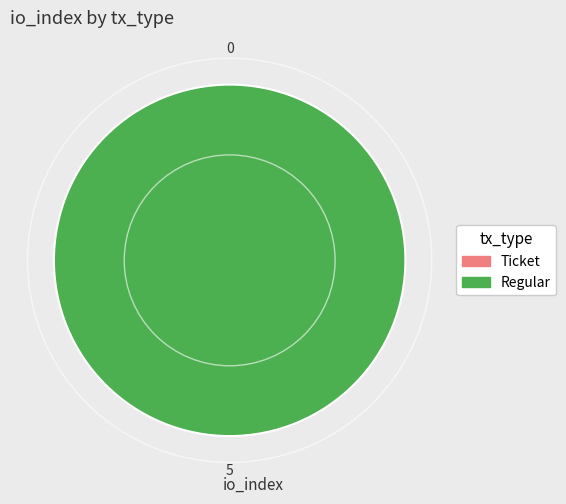

What is the change in value from Ticket to Regular?

+5